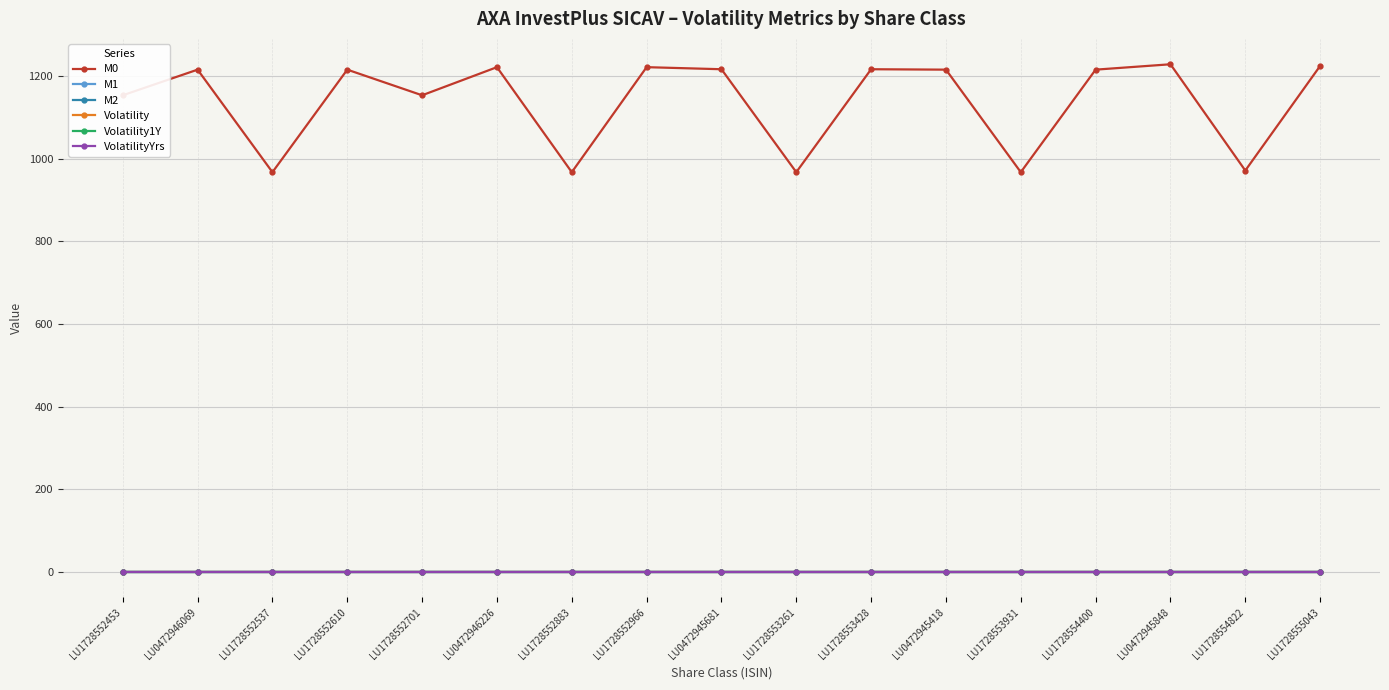

At how many categories does at least one series exceed 520?

17